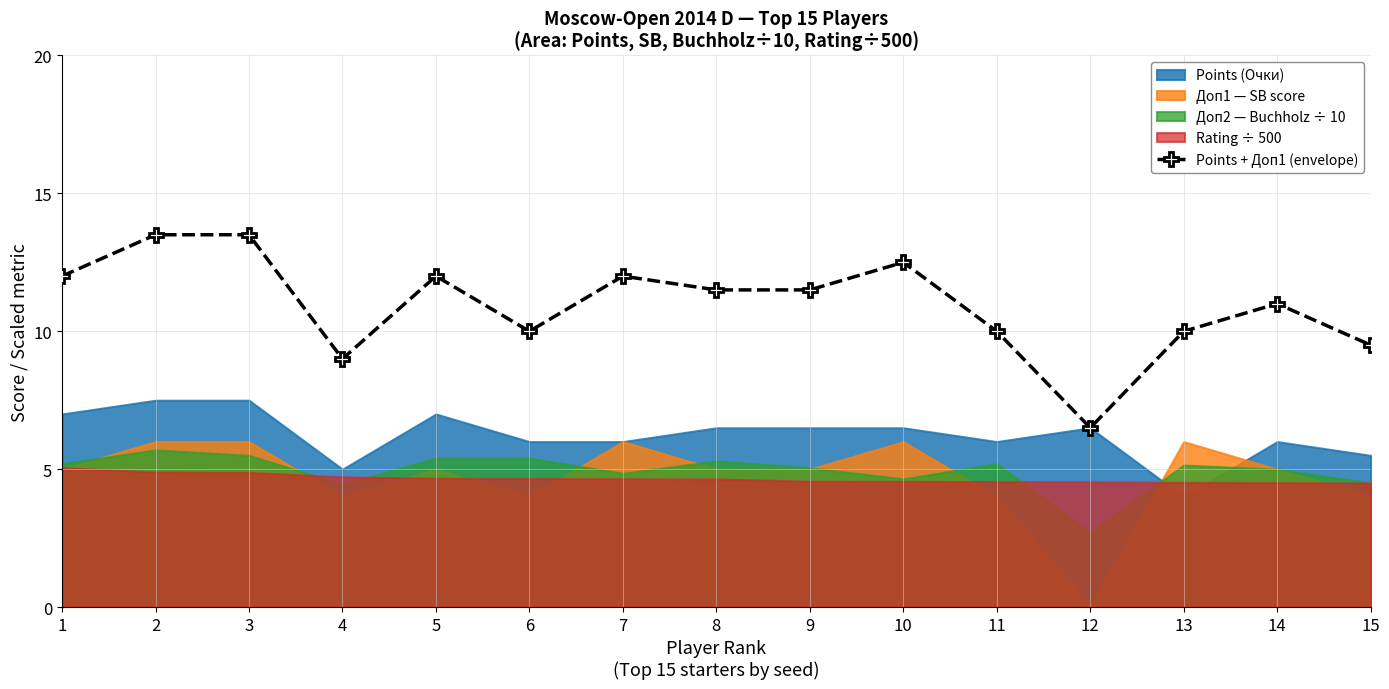

Where is the data nearest to the value 10?

6